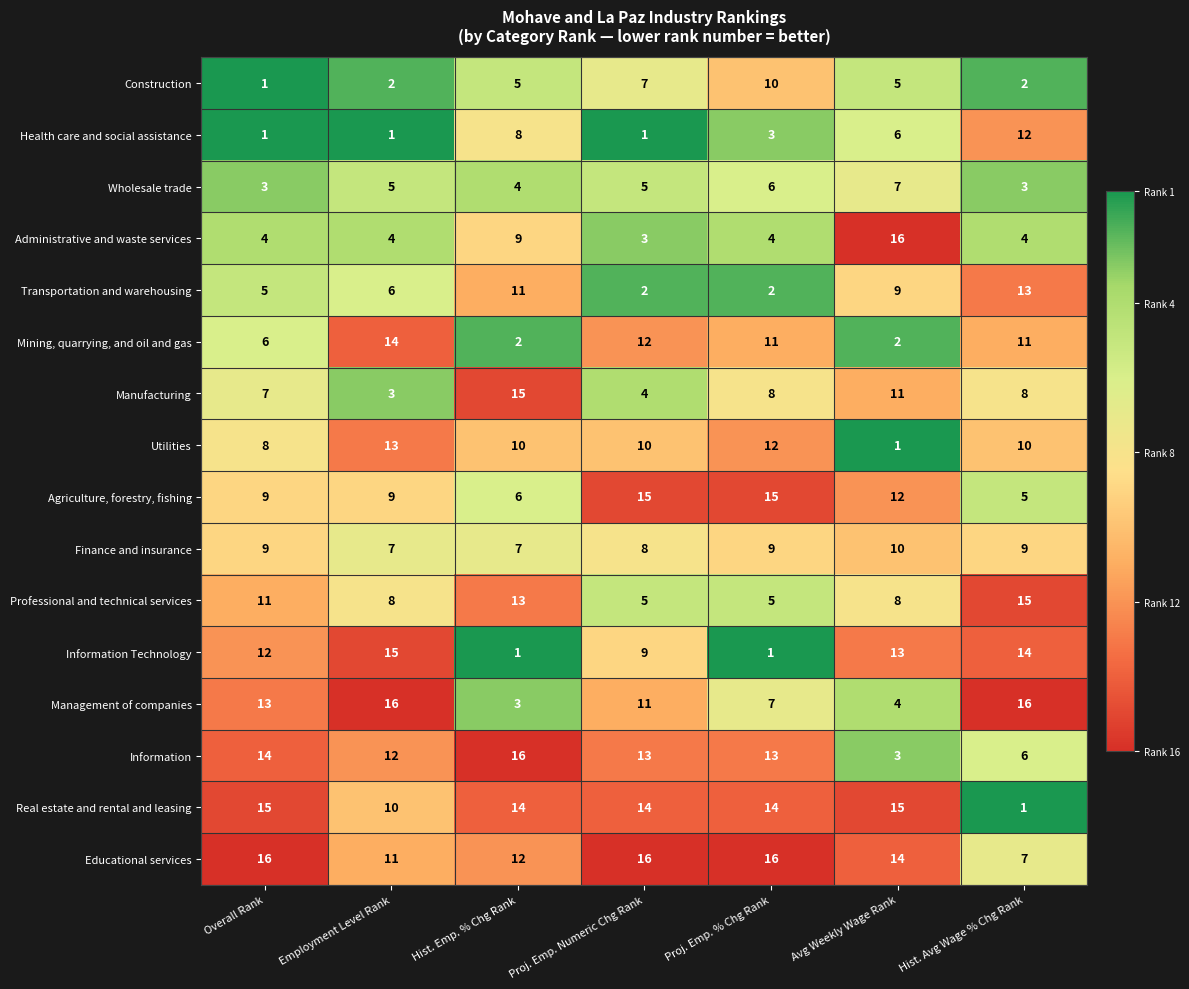

What is the average value of the Real estate and rental and leasing series?

12